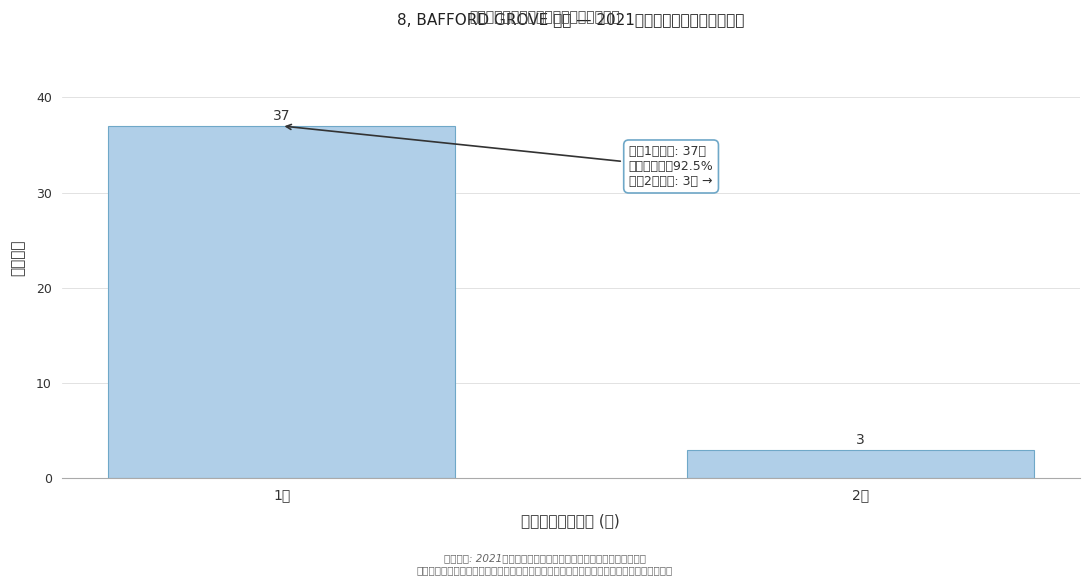

Reading right to left, extract all data points from this chart.

3	37